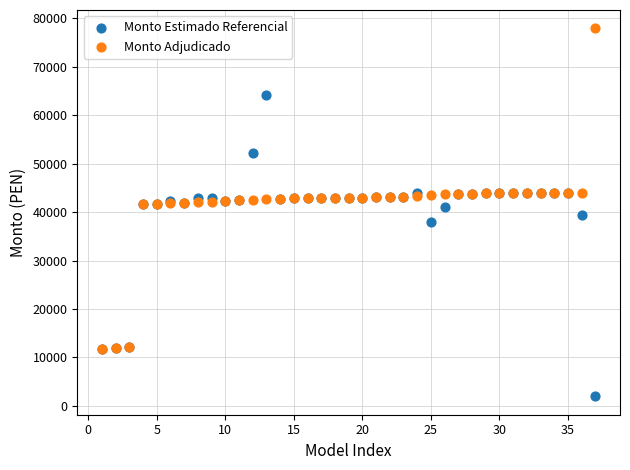

Which series has the widest spread of Y values?

Monto Adjudicado